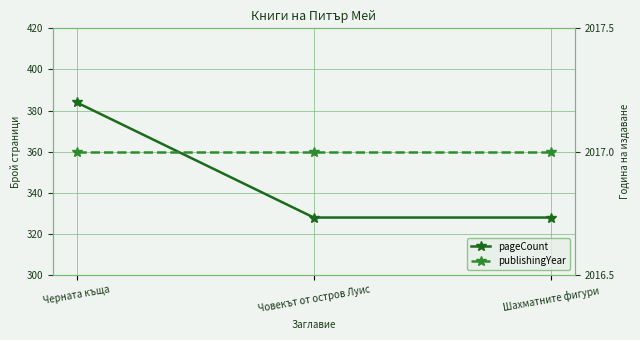

Which series has the widest spread of values?

pageCount